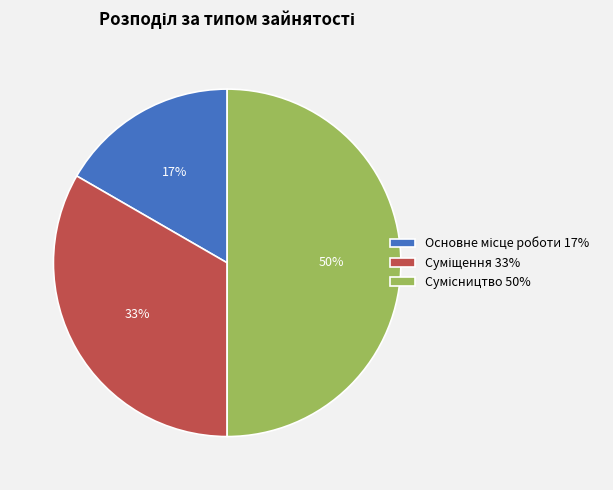

To the nearest percent, what is the average slice percentage?

33%